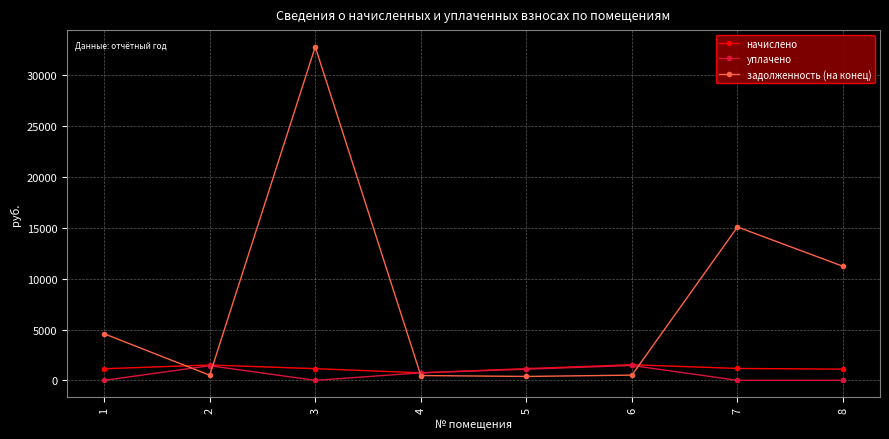

What is the maximum value for задолженность (на конец)?

32806.3